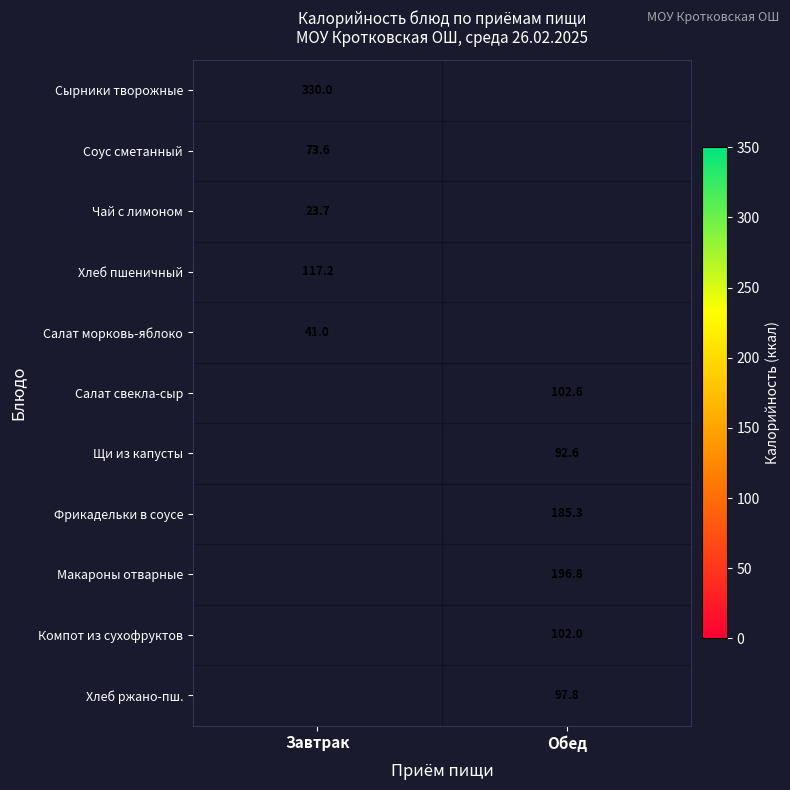

Which category has the highest value across all series?

Завтрак